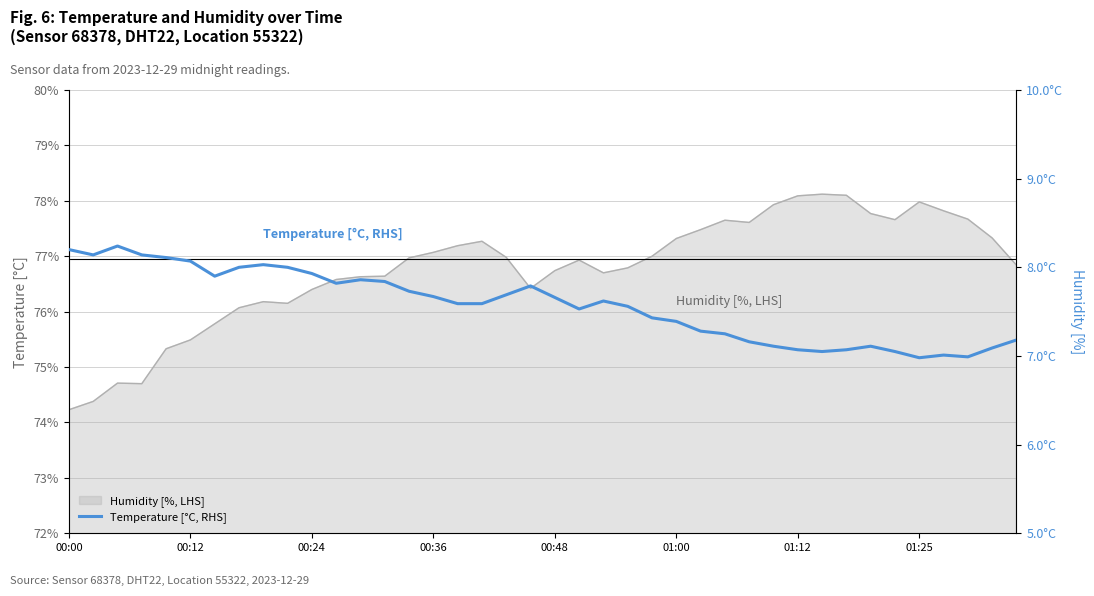

How many categories are shown in the chart?

40